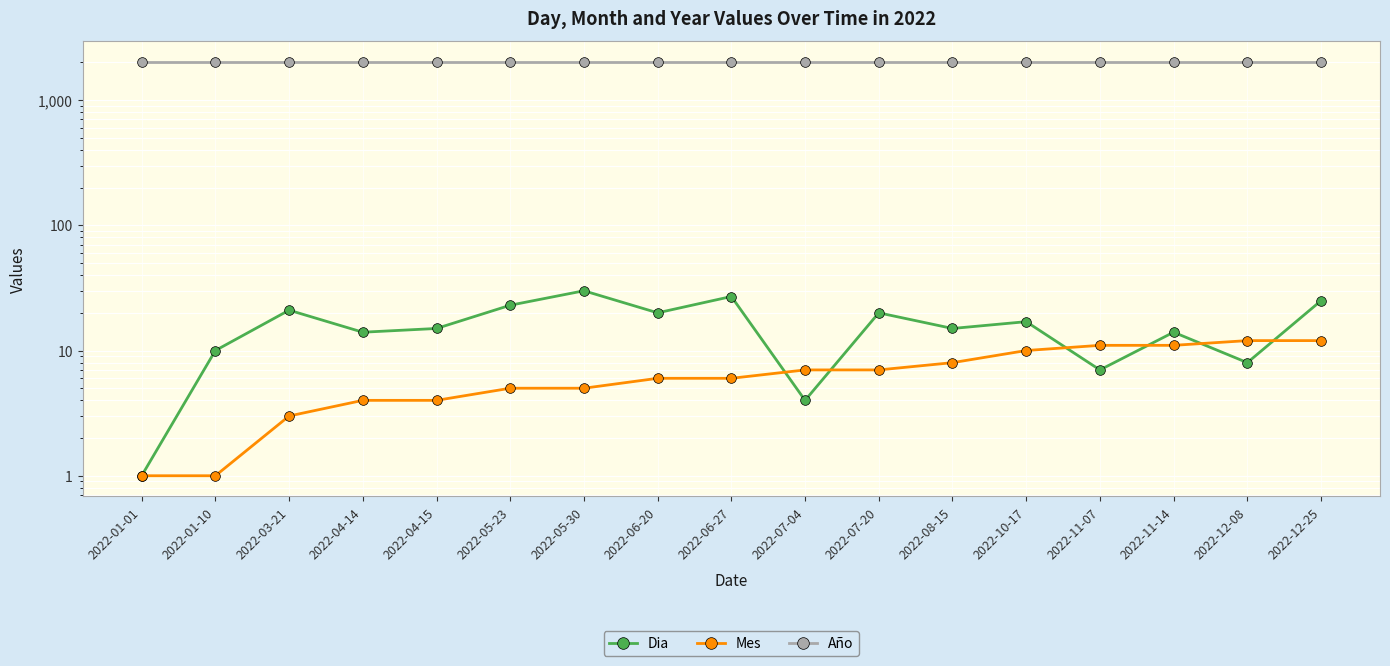

What is the total value across all series at 2022-03-21?

2046